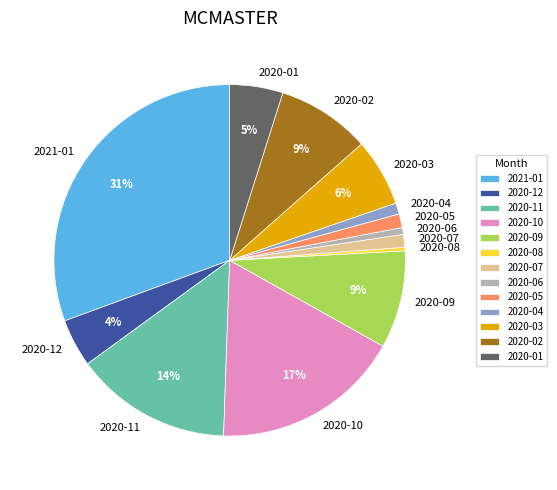

To the nearest percent, what is the difference between the 2021-01 and 2020-04 slice percentages?

30%